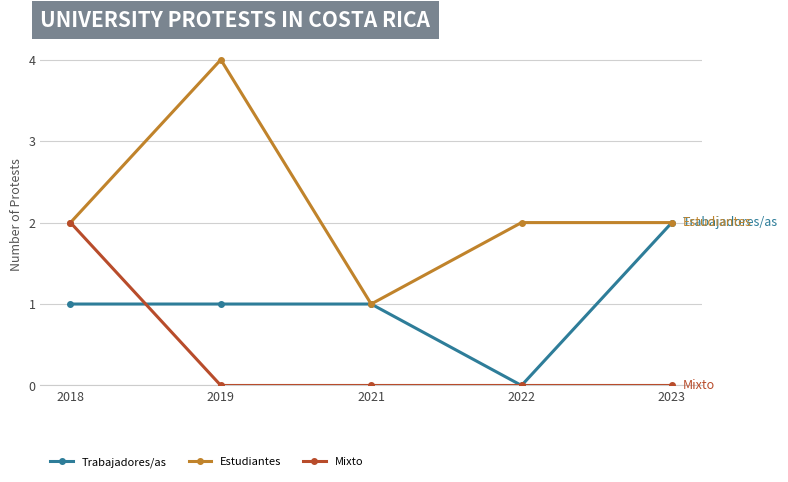

The value of Mixto at 2023 is 0. True or false?

True